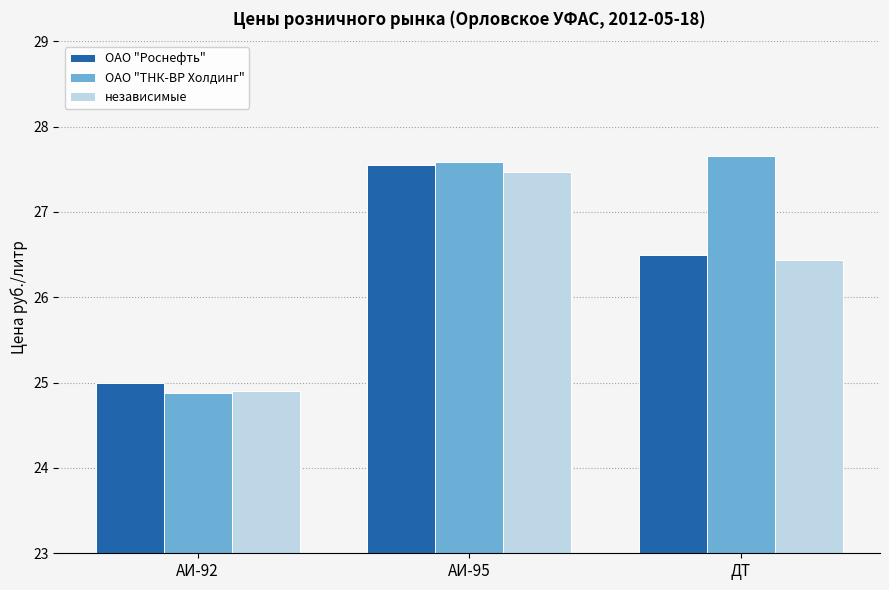

At which category is the sum across all series the highest?

АИ-95